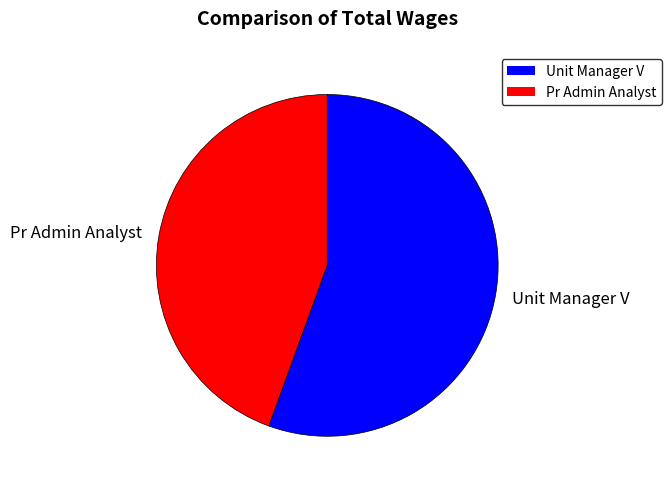

Rank the categories by value from lowest to highest.

Pr Admin Analyst, Unit Manager V